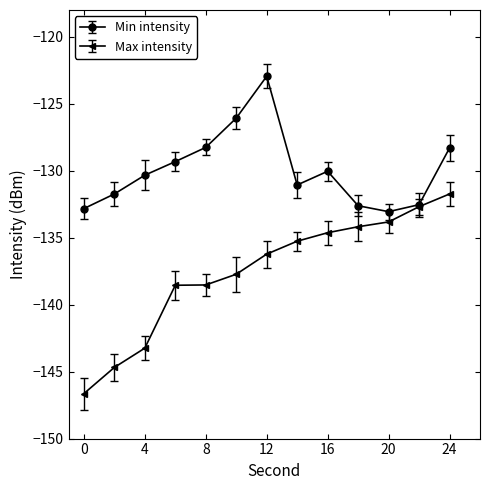

Which series has the widest spread of values?

Max intensity